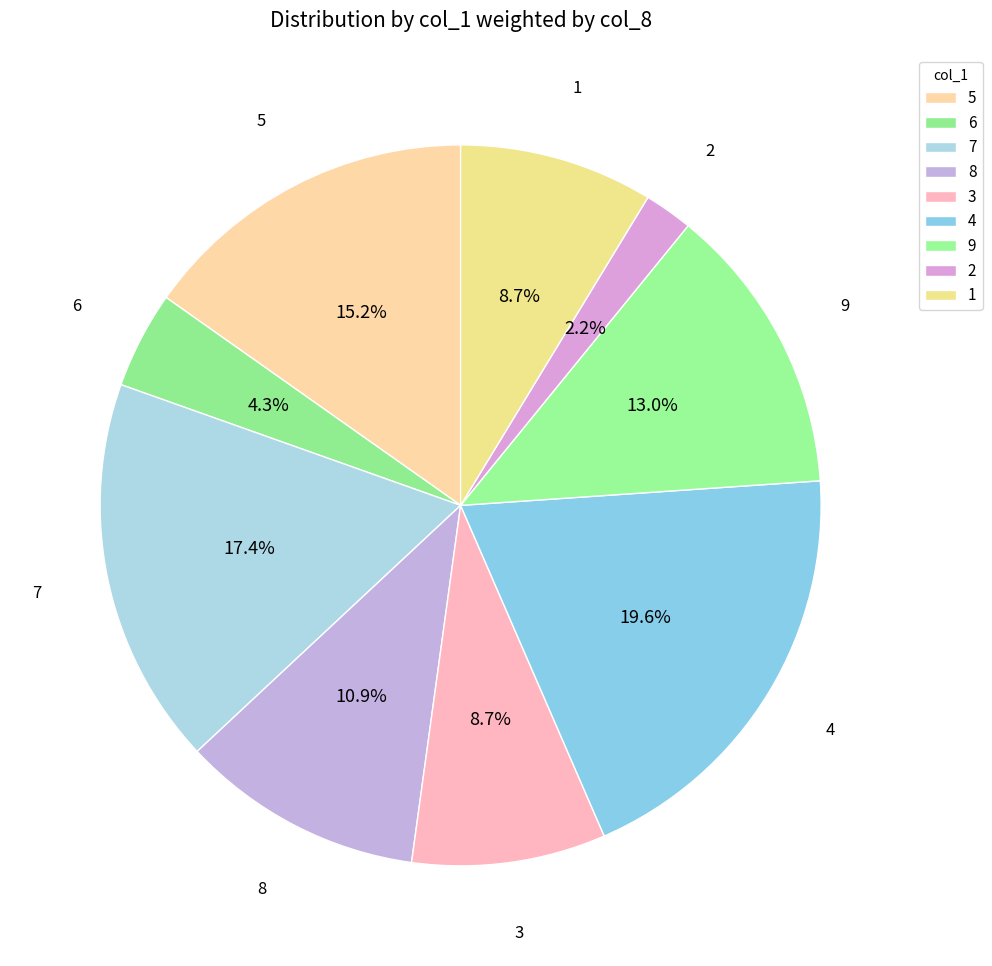

Which has a higher value, 1 or 7?

7